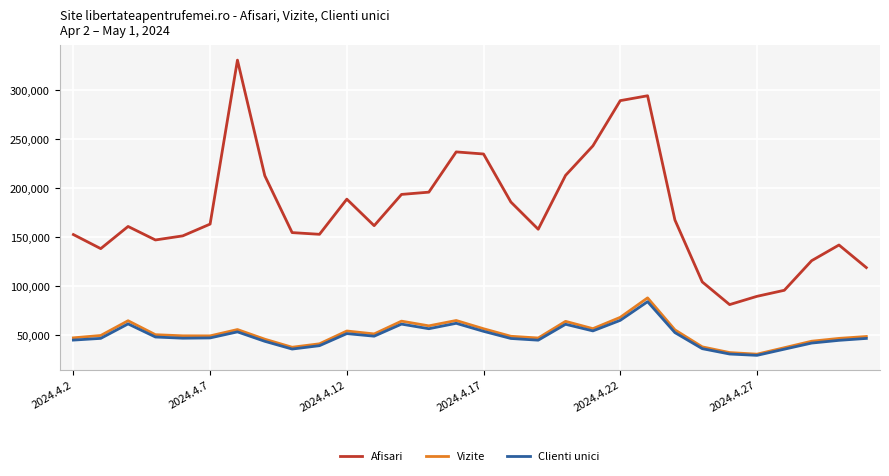

Which series has the largest total across all categories?

Afisari